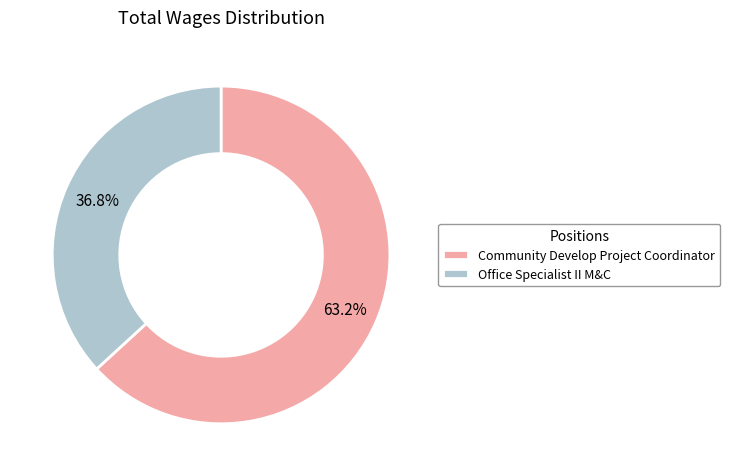

How many slices are in this pie chart?

2